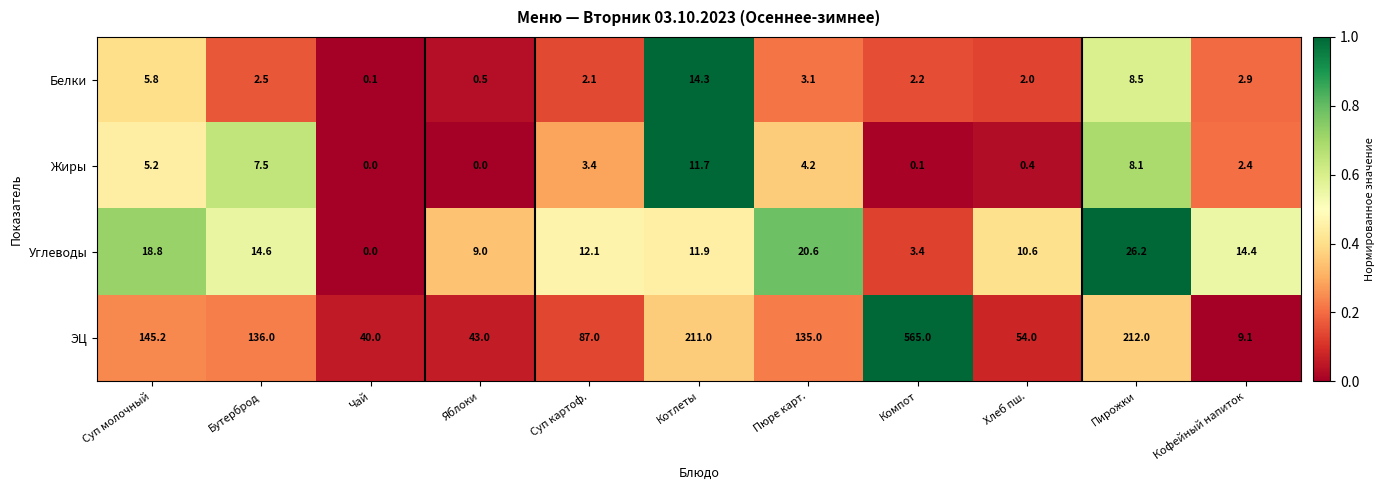

At which label is Углеводы closest to 13?

Суп картоф.